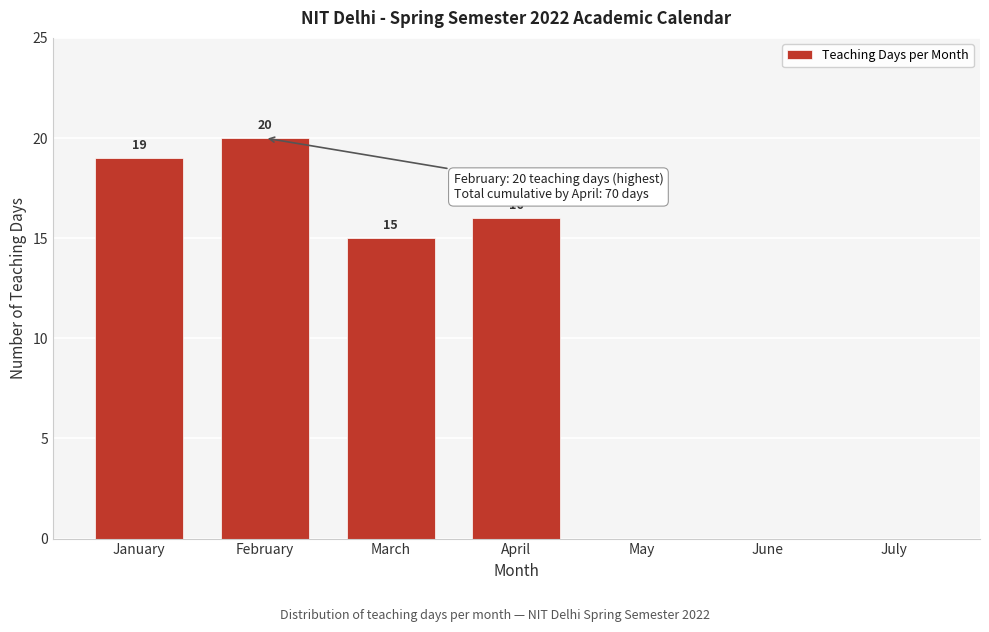

Reading left to right, what are all the values shown in this chart?

January=19	February=20	March=15	April=16	May=0	June=0	July=0